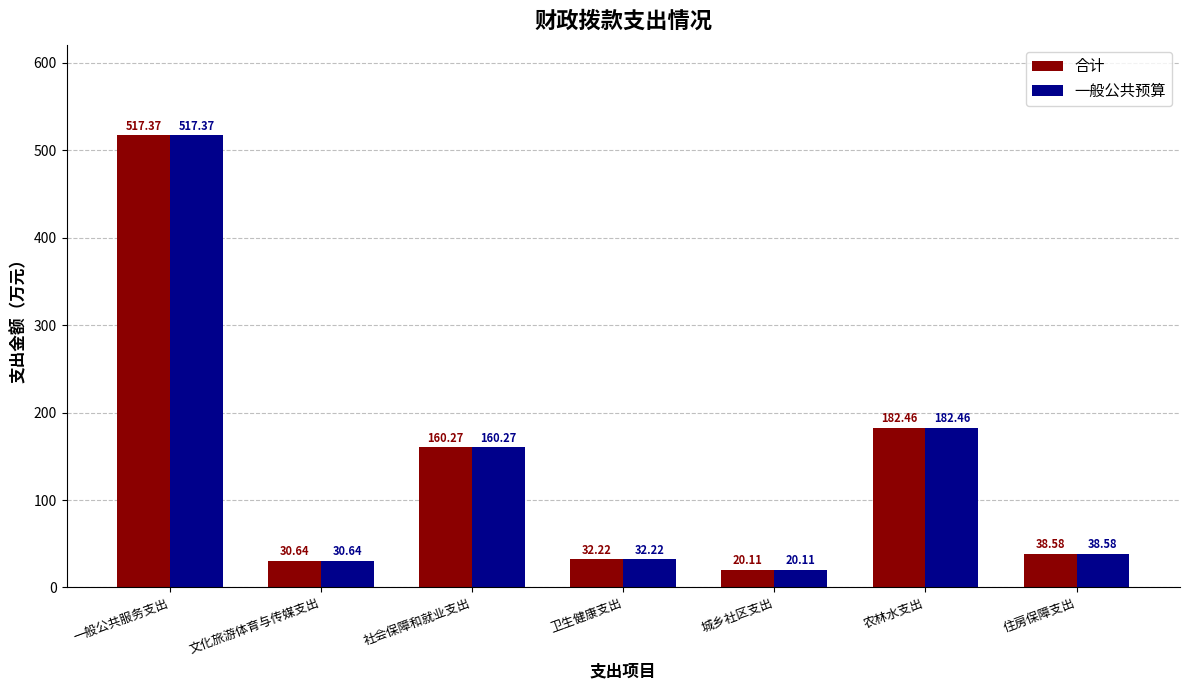

At which category does the chart reach its peak across all series?

一般公共服务支出